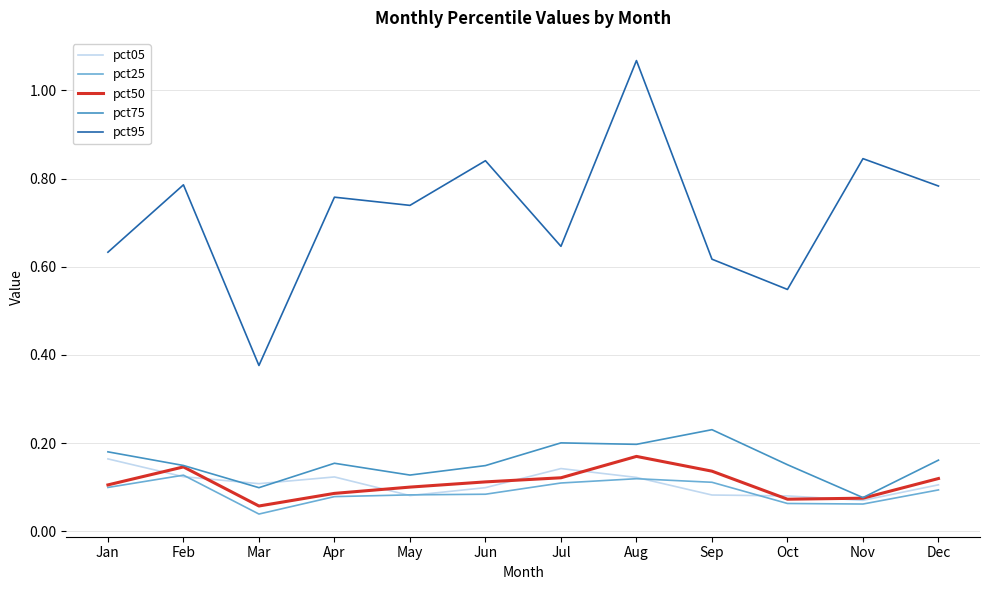

How many distinct data groups are displayed?

5